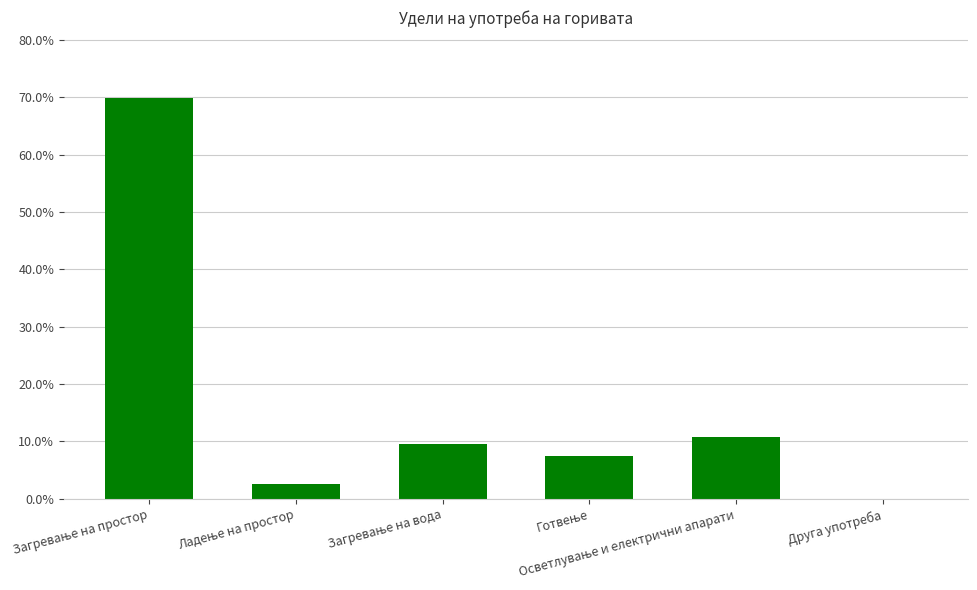

How many values are above zero?

5